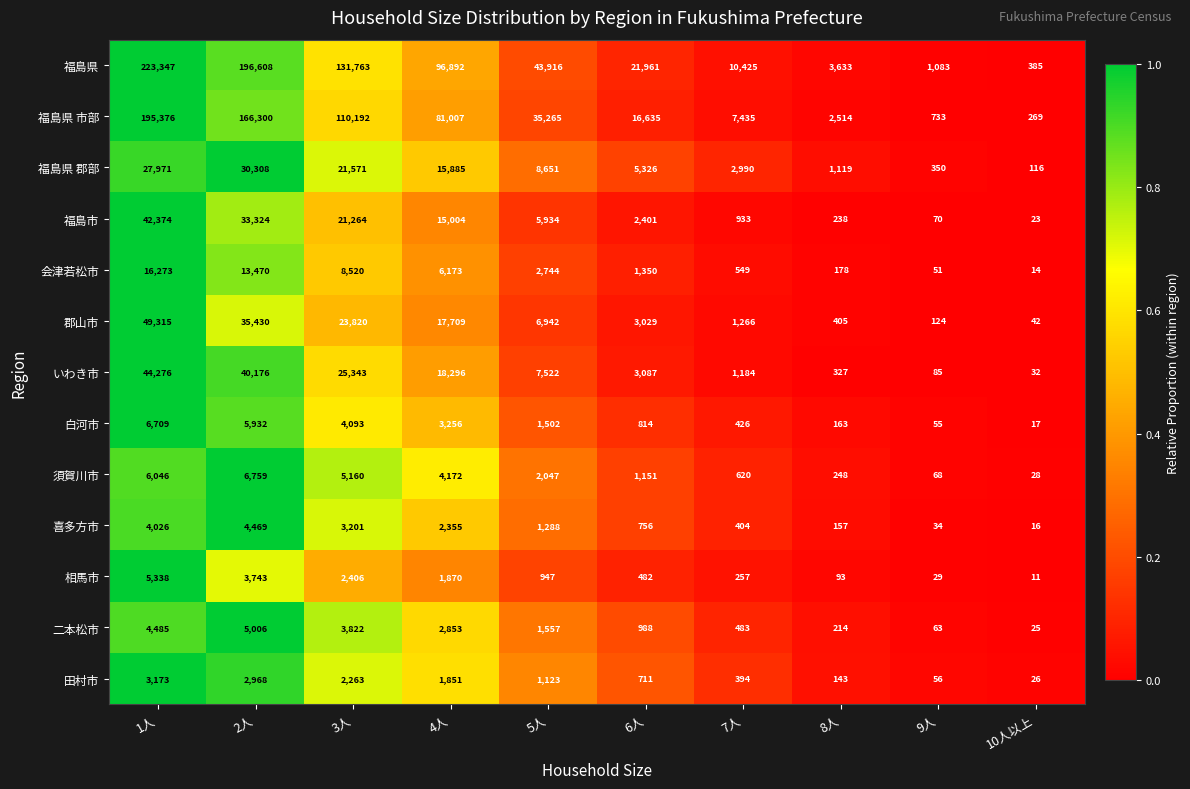

What is the difference between the highest and lowest values at 8人?

3540